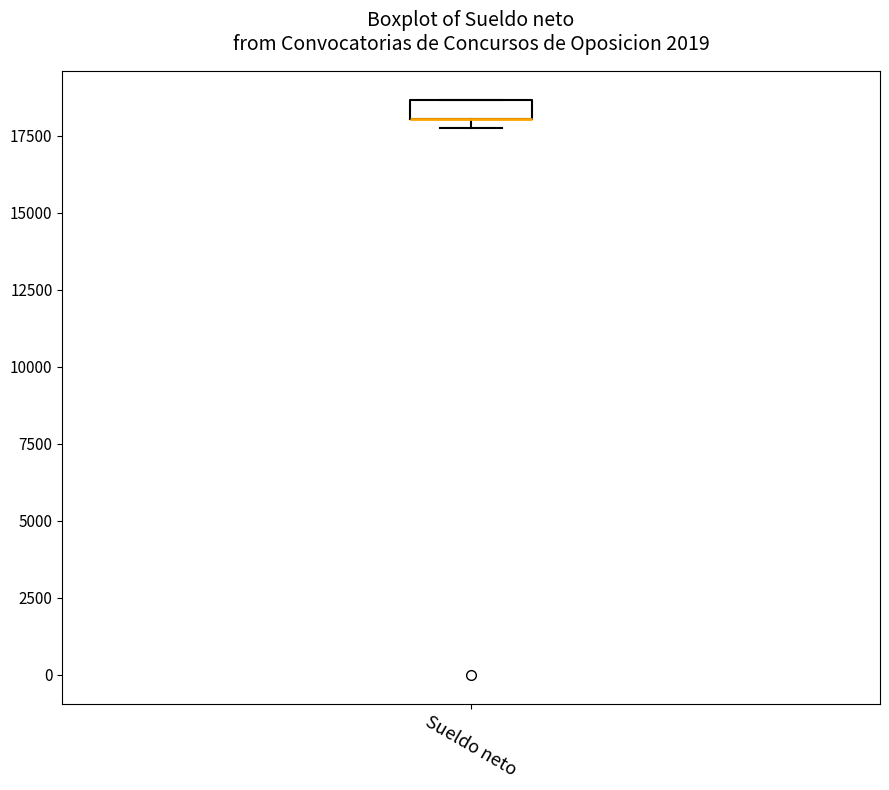

Where is the upper edge of the box for Sueldo neto on the y-axis? The values are not printed on the chart, so give them approximately, as read against the axis.

18500